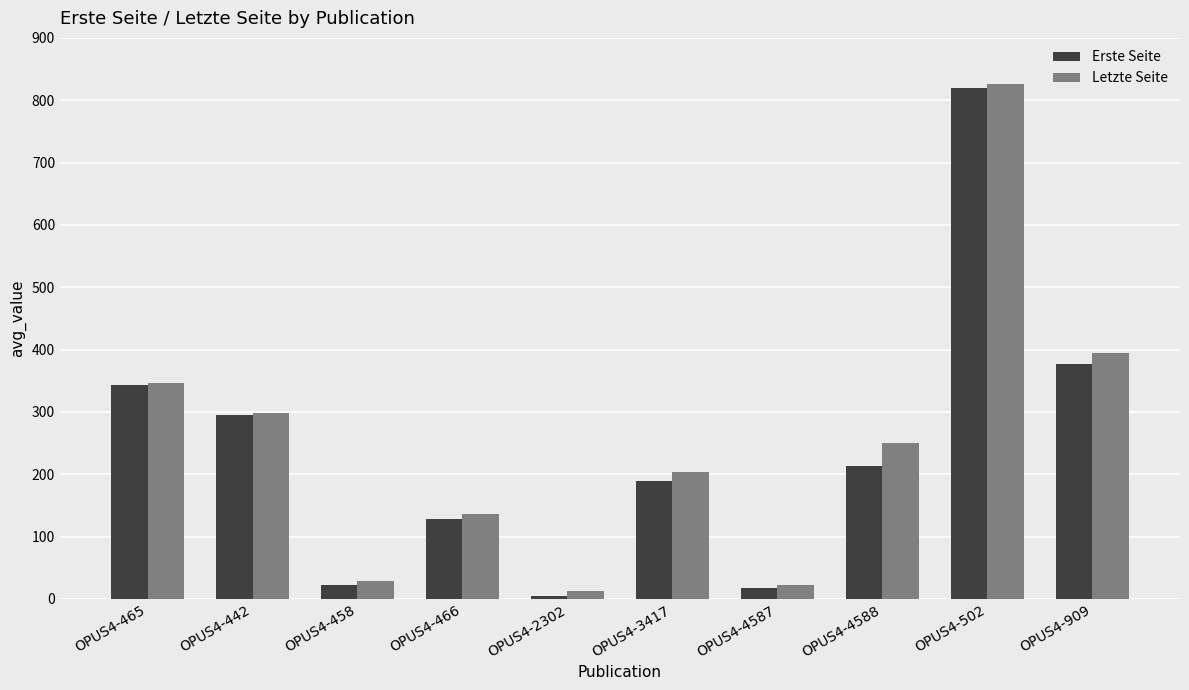

What value does the Letzte Seite series have at OPUS4-502, to the nearest 10?

830